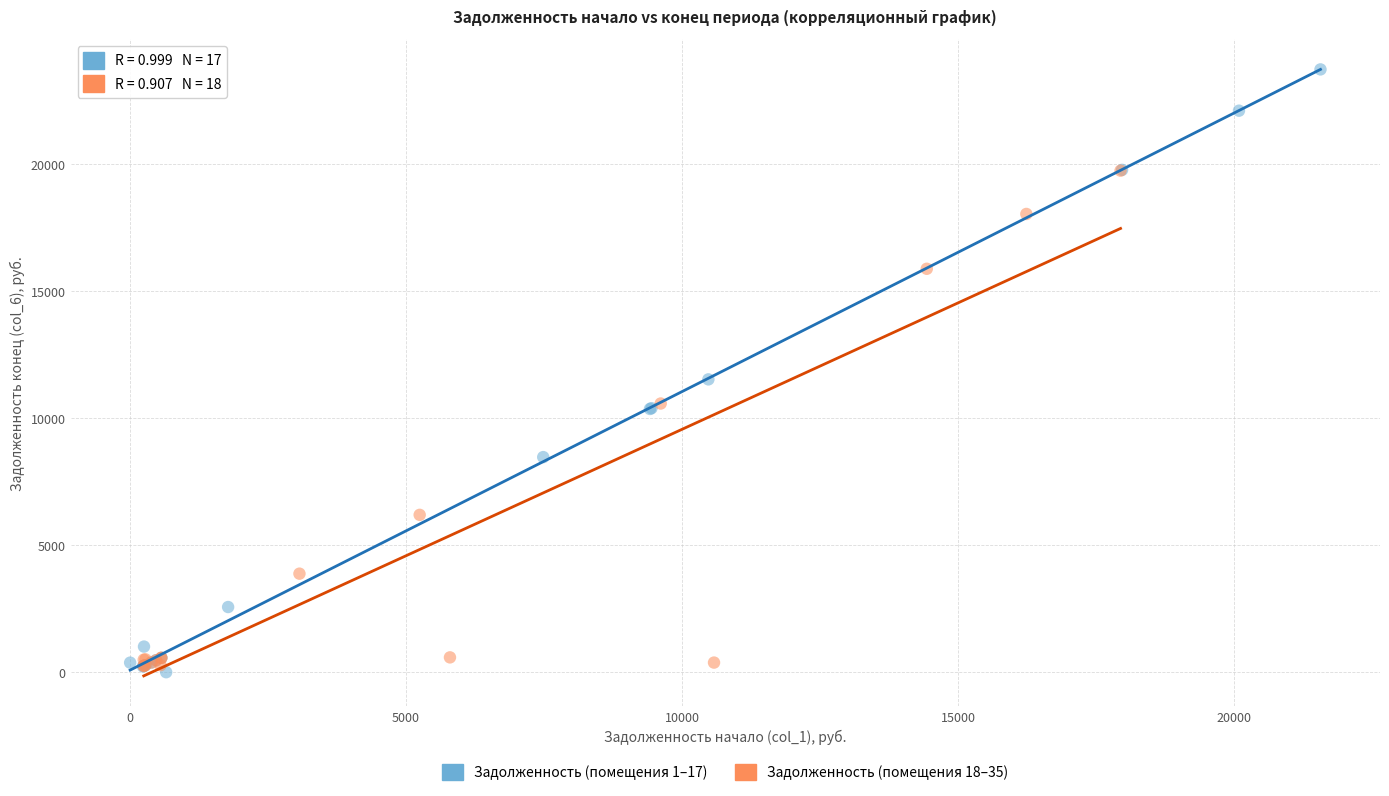

Which series contains the highest Y value?

Задолженность (помещения 1–17)